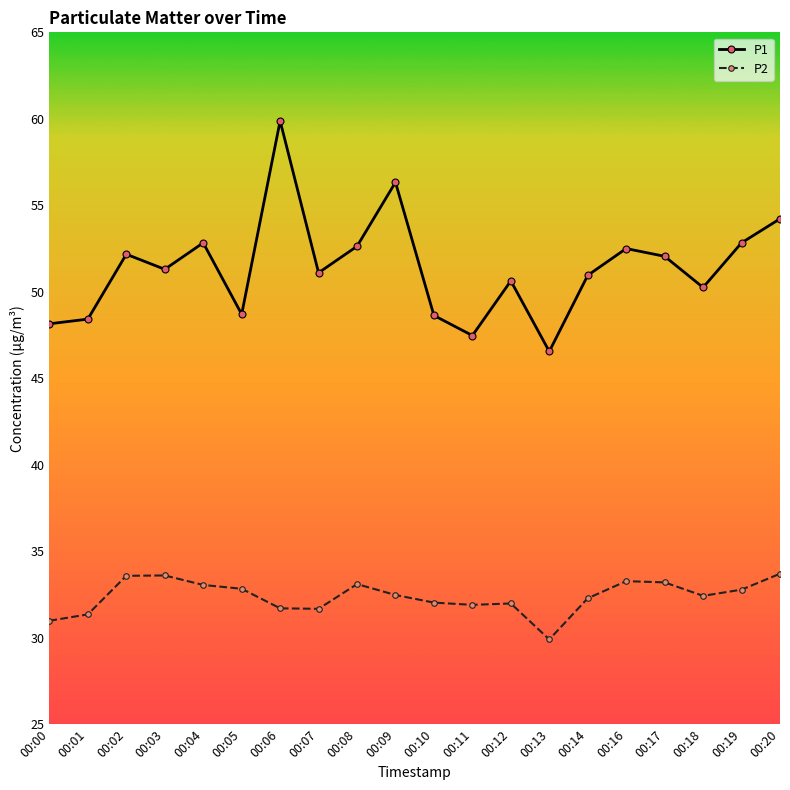

At which label does P2 reach its minimum?

00:13